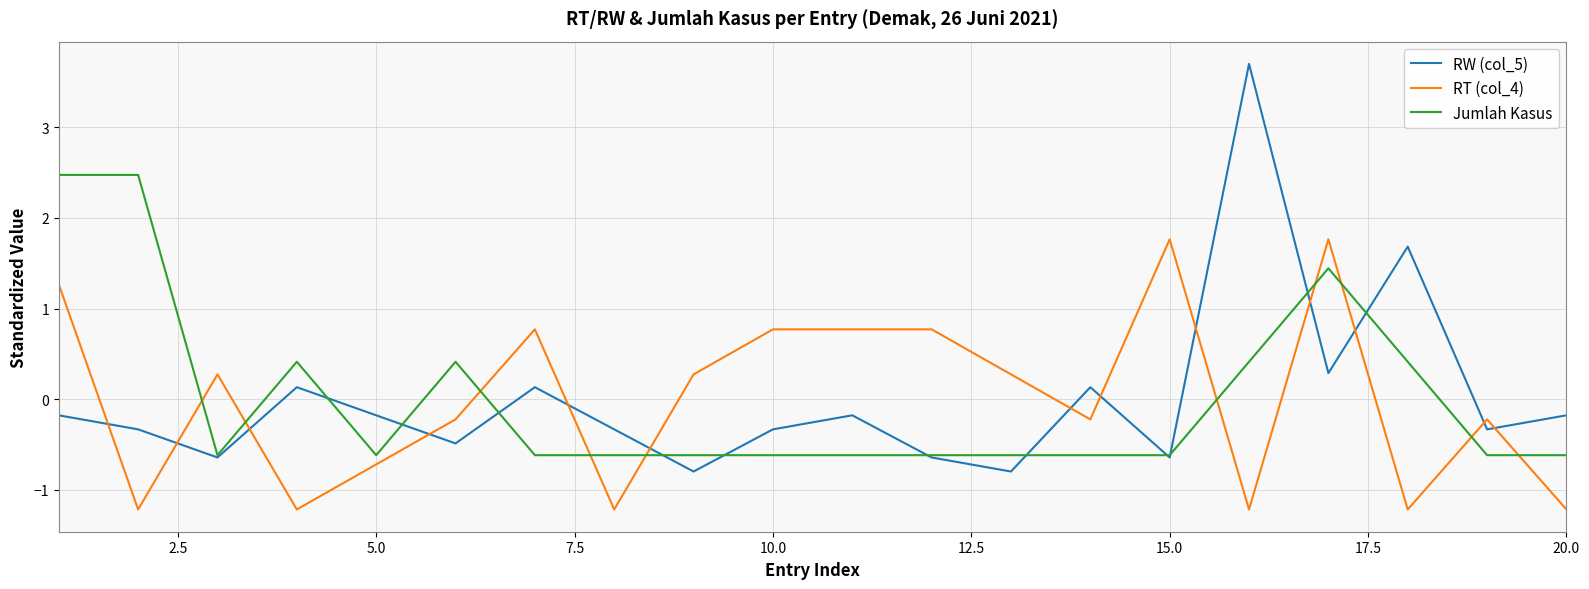

What is the smallest value displayed?

-1.2